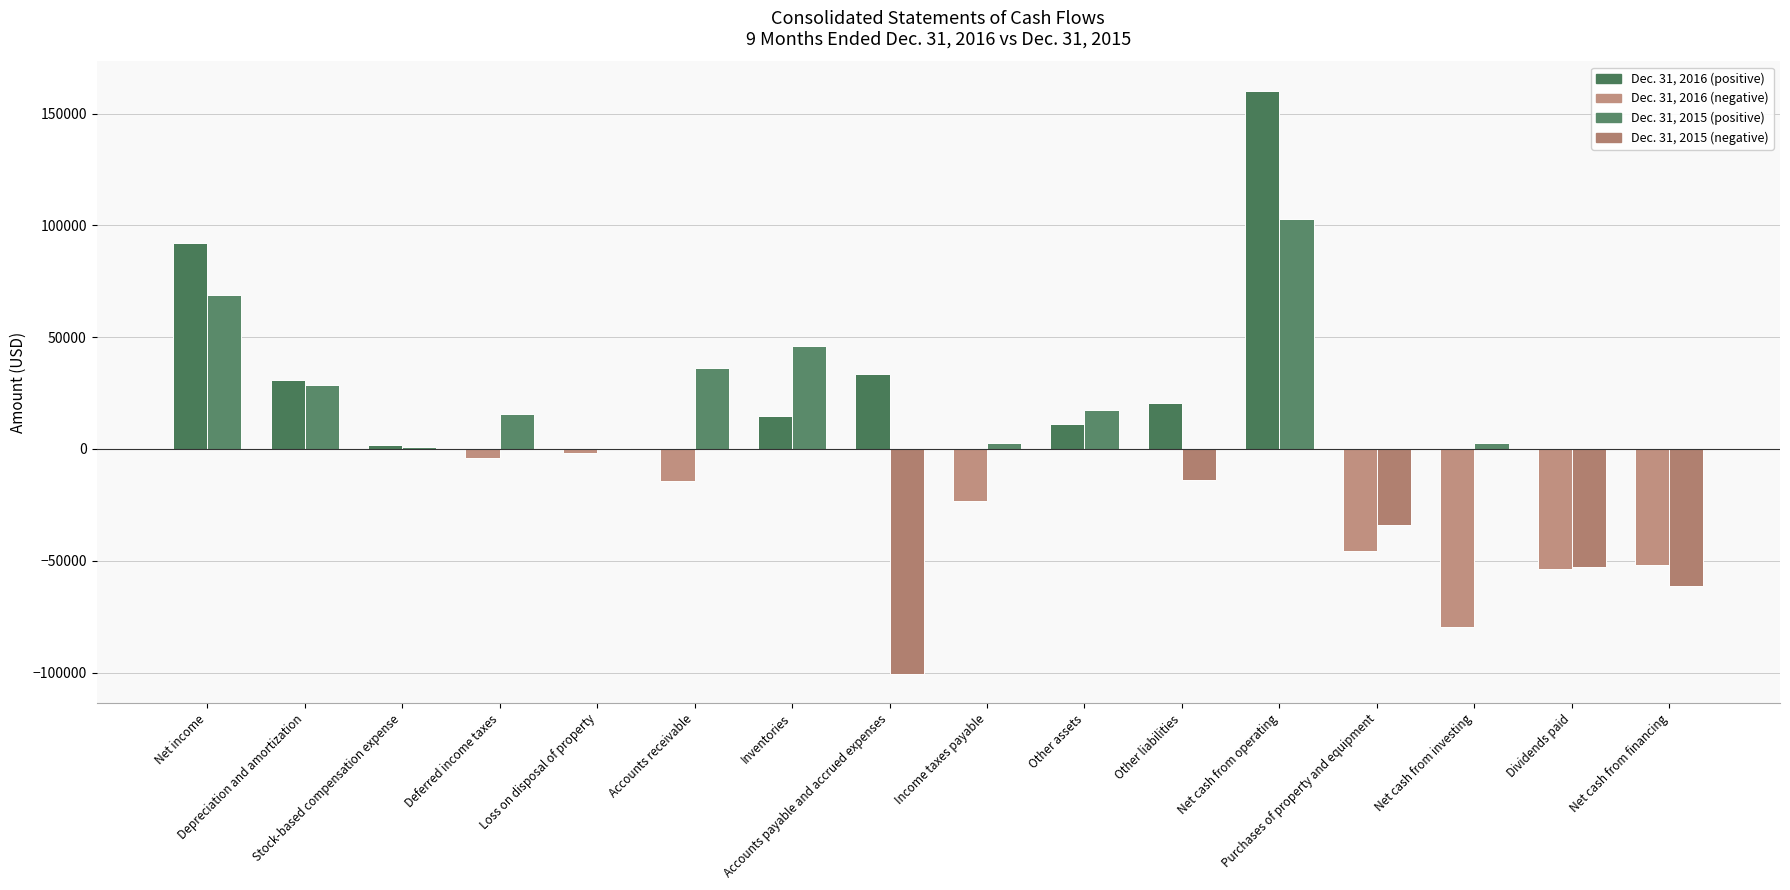

What is the label of the 14th bar from the left?

Net cash from investing